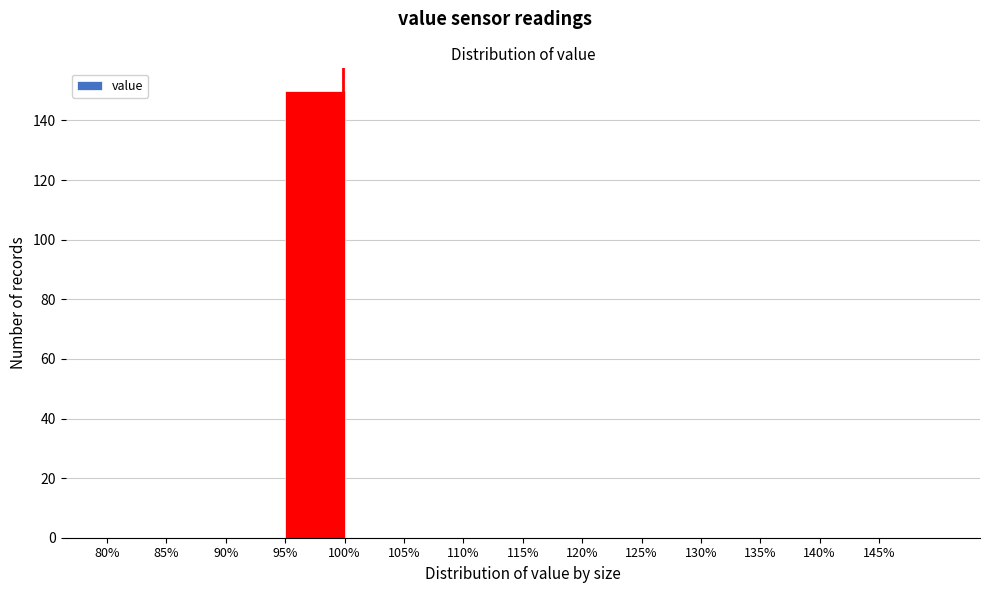

Reading left to right, transcribe this chart: for each bar, give the range it covers on the x-axis and its height. The values are not printed on the chart, so give them approximately, as read against the axis.

80 to 85: 0
85 to 90: 0
90 to 95: 0
95 to 100: 150
100 to 105: 0
105 to 110: 0
110 to 115: 0
115 to 120: 0
120 to 125: 0
125 to 130: 0
130 to 135: 0
135 to 140: 0
140 to 145: 0
145 to 150: 0